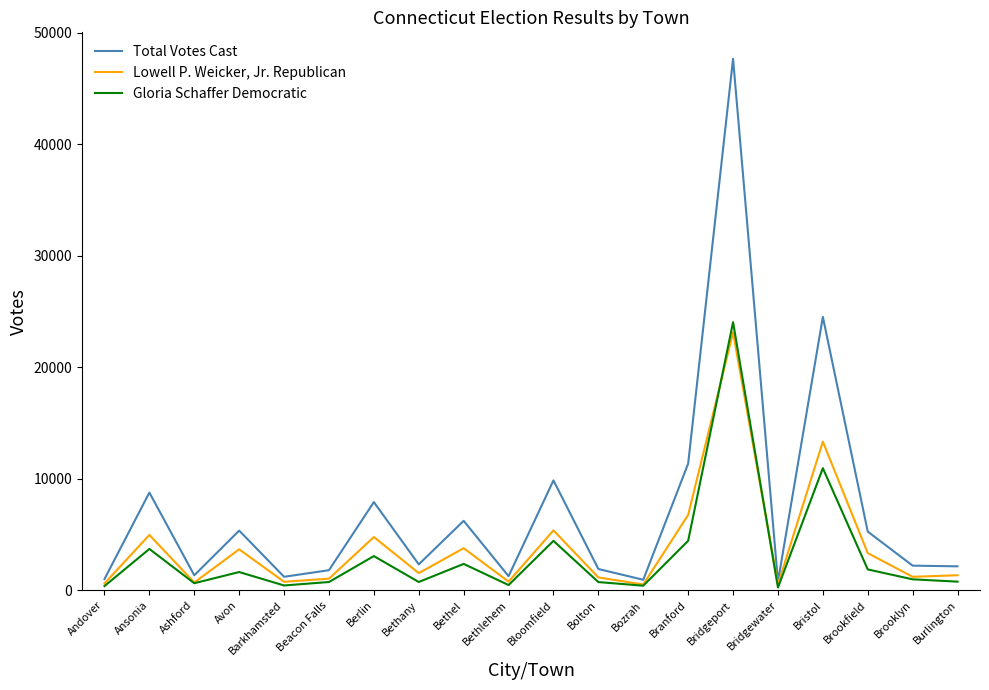

List the series in order of their peak value, lowest first.

Lowell P. Weicker, Jr. Republican, Gloria Schaffer Democratic, Total Votes Cast